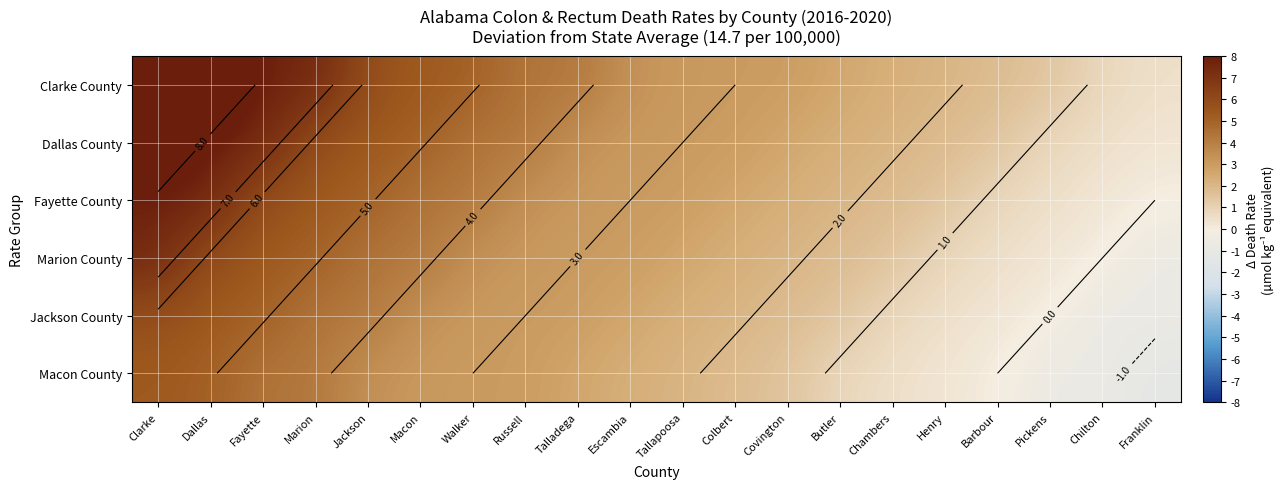

What is the maximum value shown in the chart?

13.5